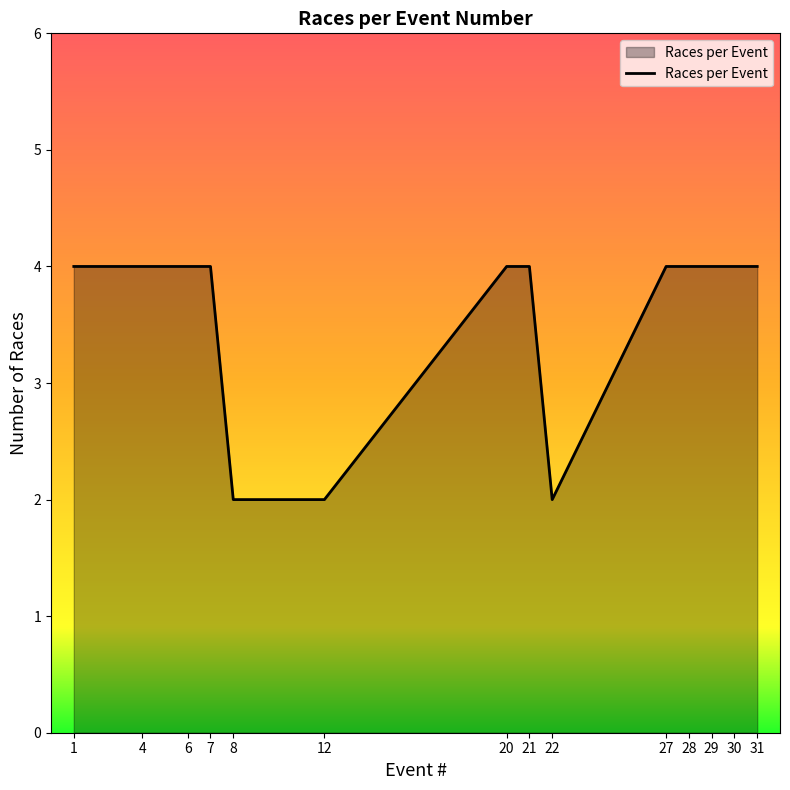

What is the greatest value displayed?

4